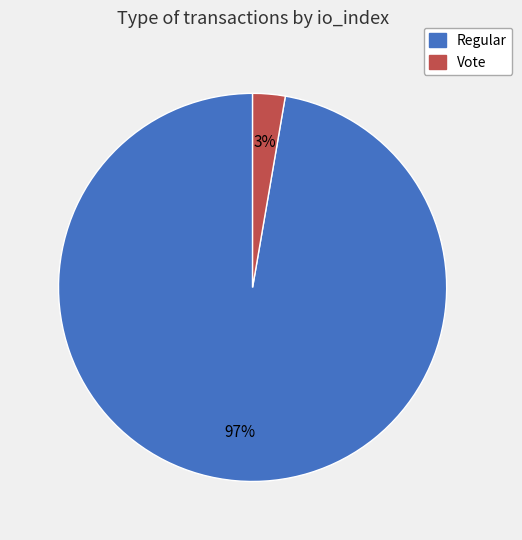

Is there any slice that represents more than half of the pie?

Yes